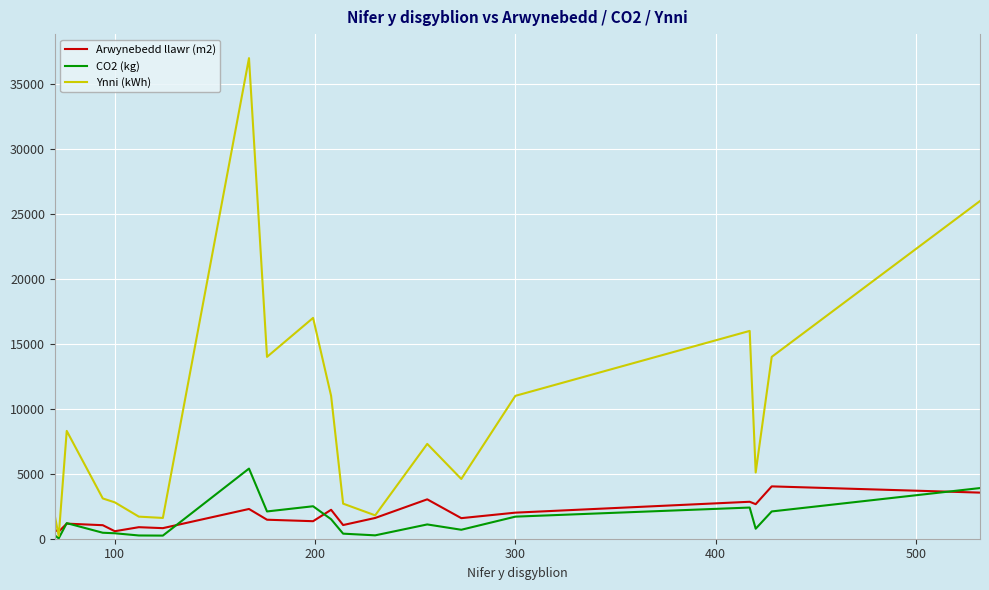

What is the greatest value displayed?

37000